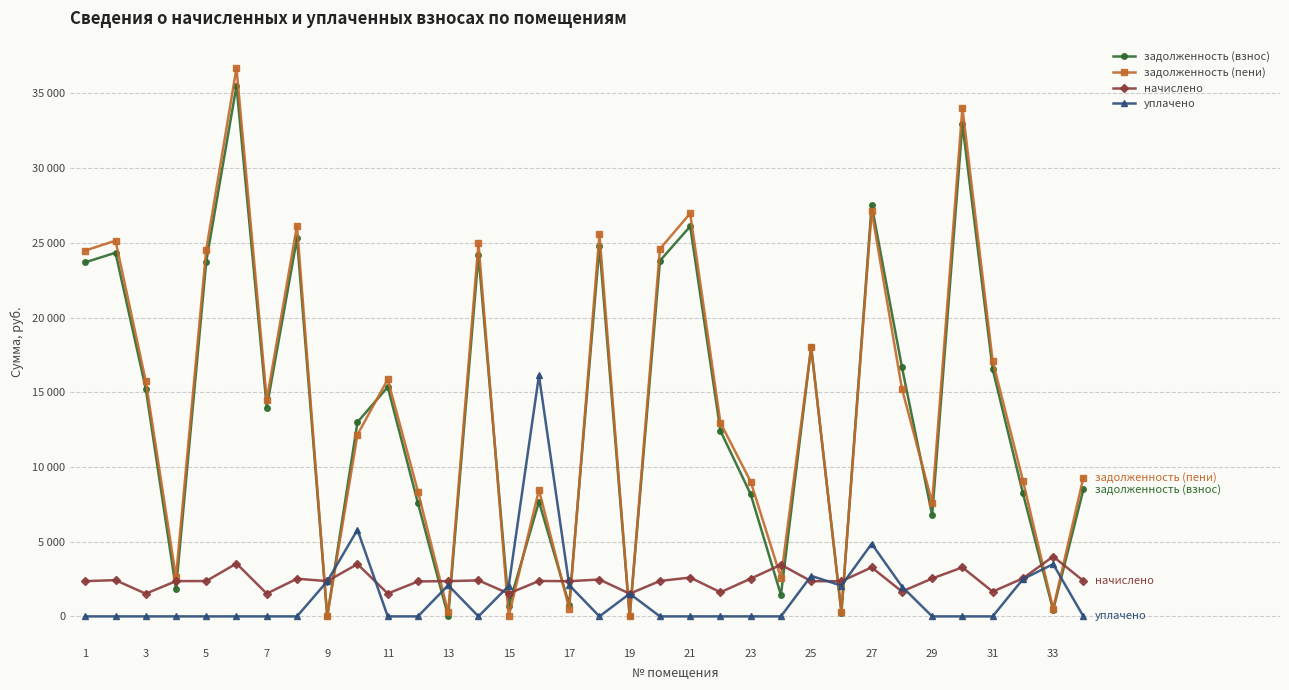

What is the average value of the уплачено series?

1459.9